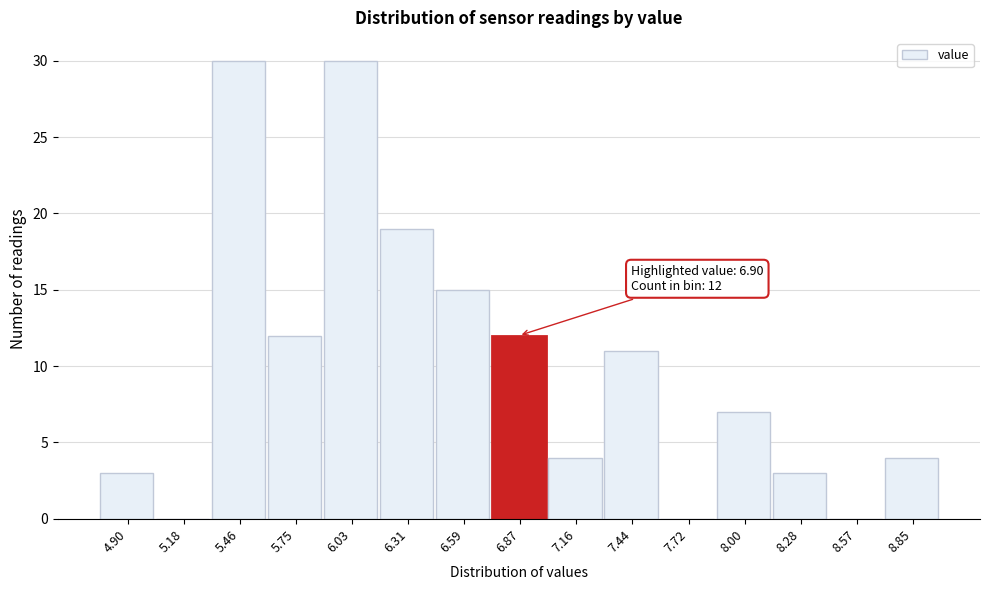

Reading left to right, what are all the values shown in this chart?

4.90=3	5.18=0	5.46=30	5.75=12	6.03=30	6.31=19	6.59=15	6.87=12	7.16=4	7.44=11	7.72=0	8.00=7	8.28=3	8.57=0	8.85=4